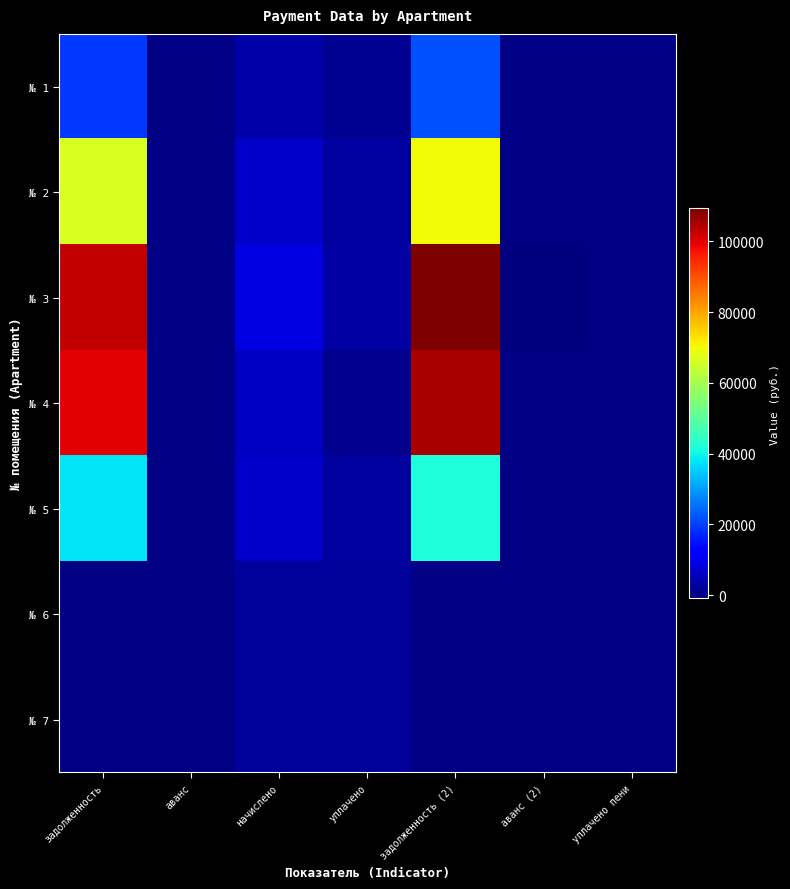

Which label corresponds to the smallest value in the chart?

аванс (2)